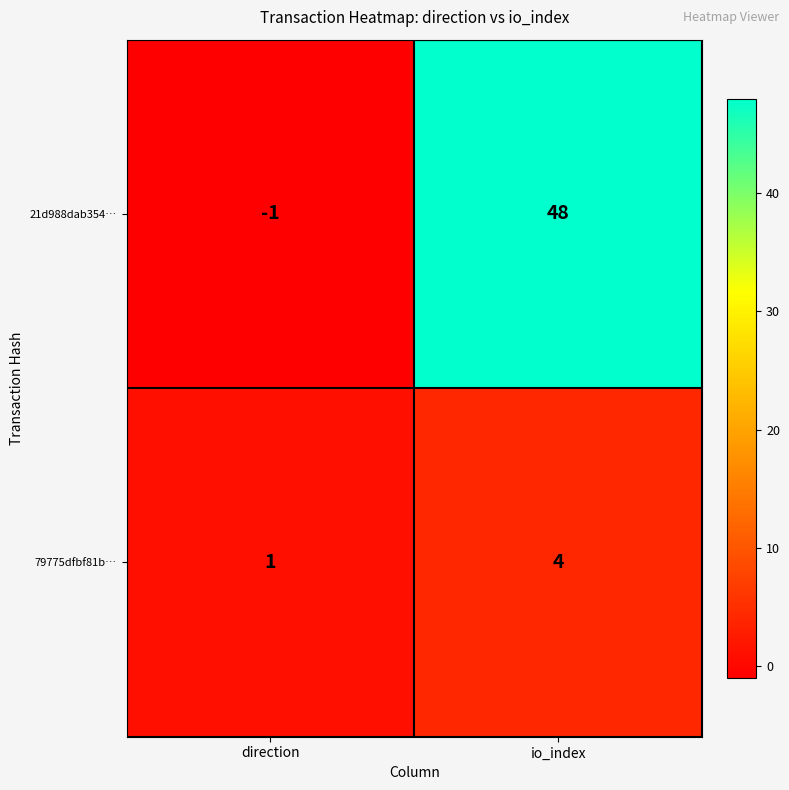

Which category has the highest value across all series?

io_index